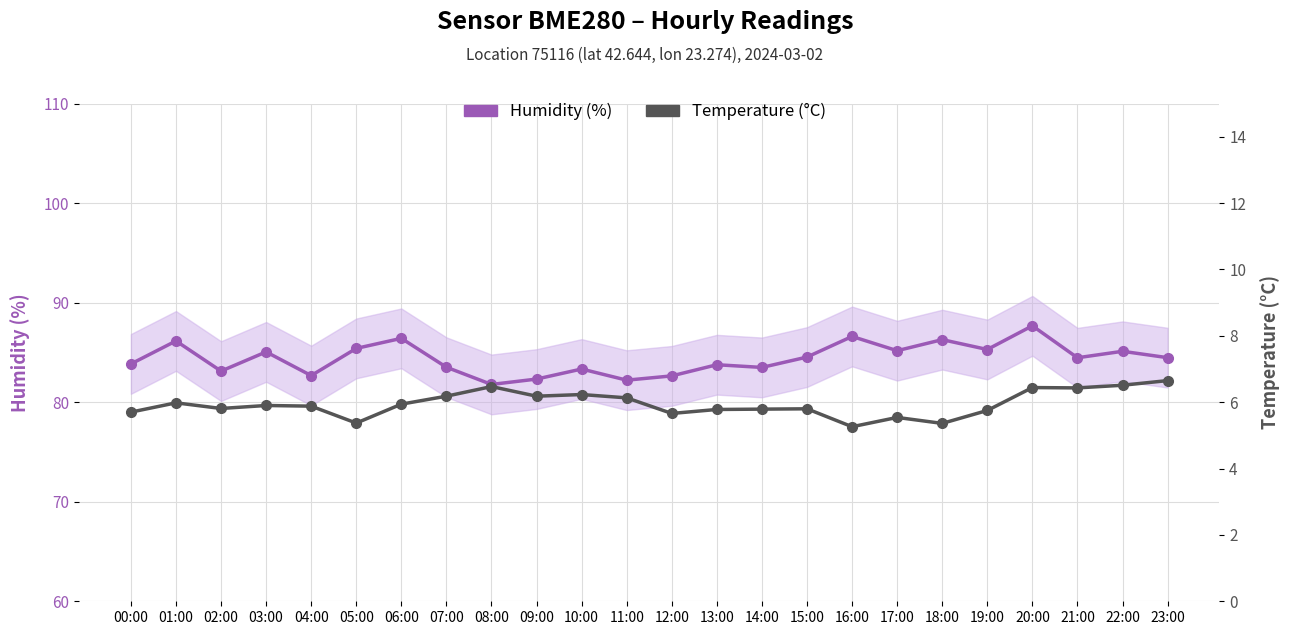

What is the spread (max minus min) of values at 20:00?

81.2